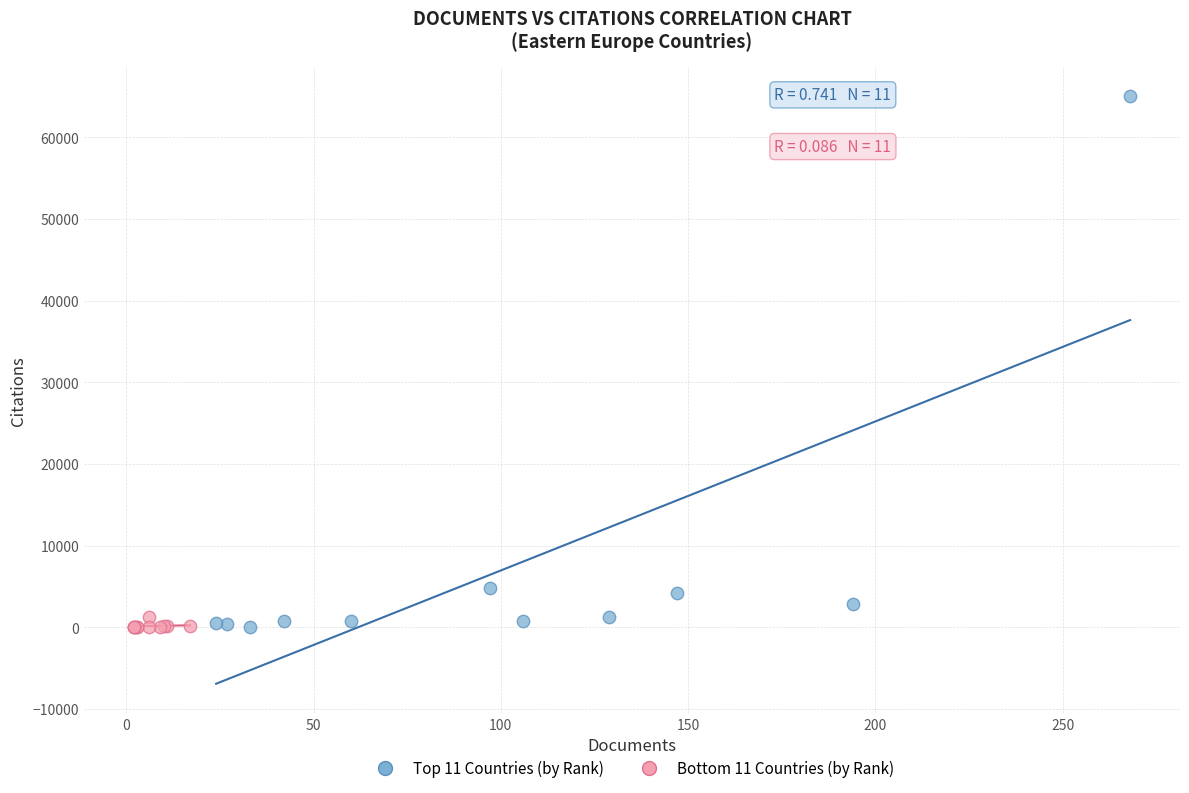

What are all the series names shown in the legend?

Top 11 Countries (by Rank), Bottom 11 Countries (by Rank)